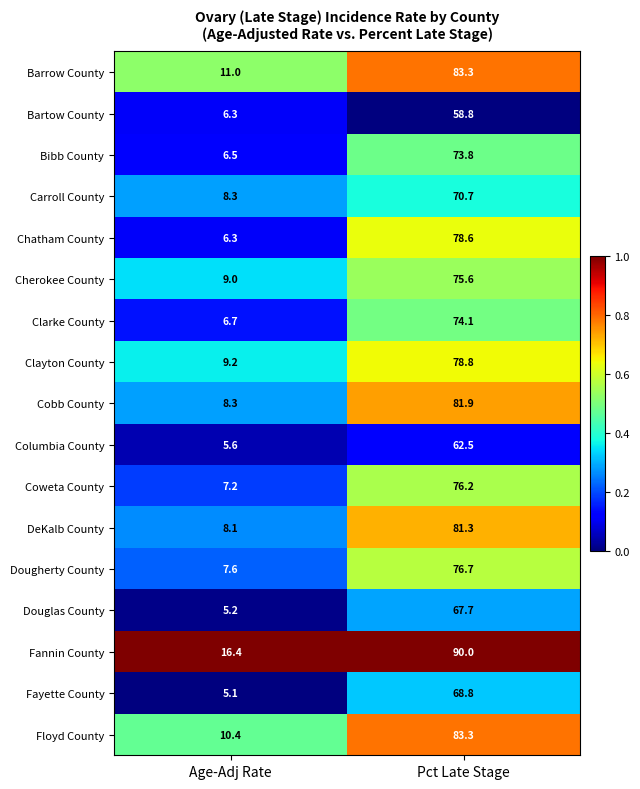

What is the total value across all series at Pct Late Stage?

1282.1